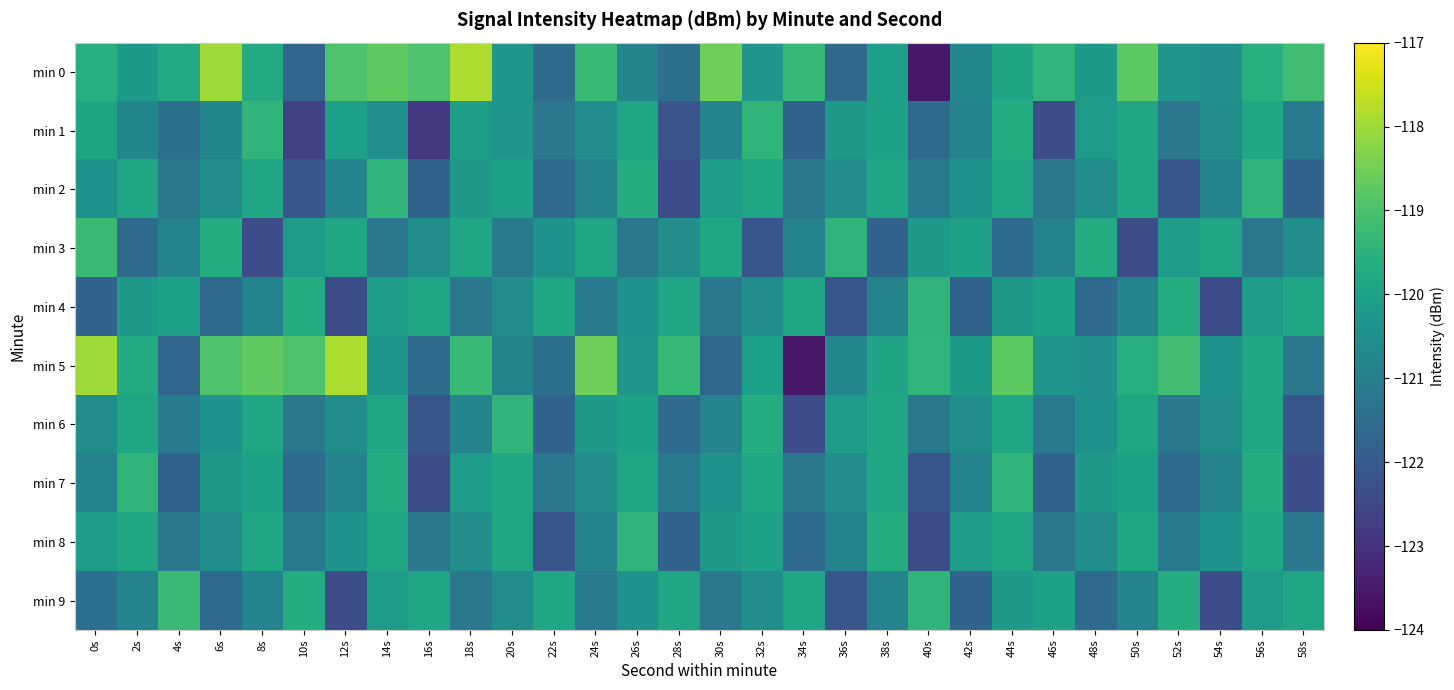

At how many categories does at least one series exceed -122?

30